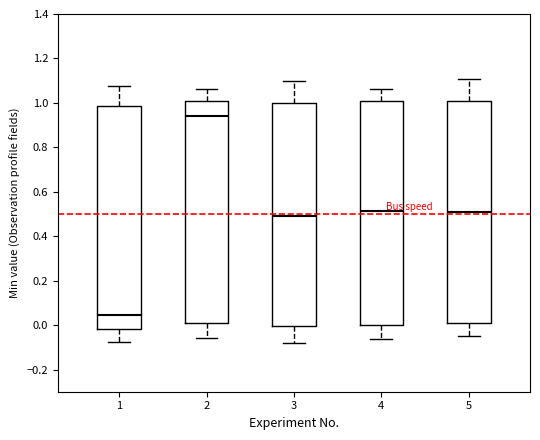

Reading left to right, read every box against the y-axis: the position of its median line, the range the box covers, and the ends of its whiskers. The values are not printed on the chart, so give them approximately, as read against the axis.

1: median 0.04, box -0.02 to 0.98, whiskers -0.08 to 1.08
2: median 0.94, box 0.00 to 1.00, whiskers -0.06 to 1.06
3: median 0.50, box 0.00 to 1.00, whiskers -0.08 to 1.10
4: median 0.52, box 0.00 to 1.00, whiskers -0.06 to 1.06
5: median 0.50, box 0.00 to 1.00, whiskers -0.04 to 1.10